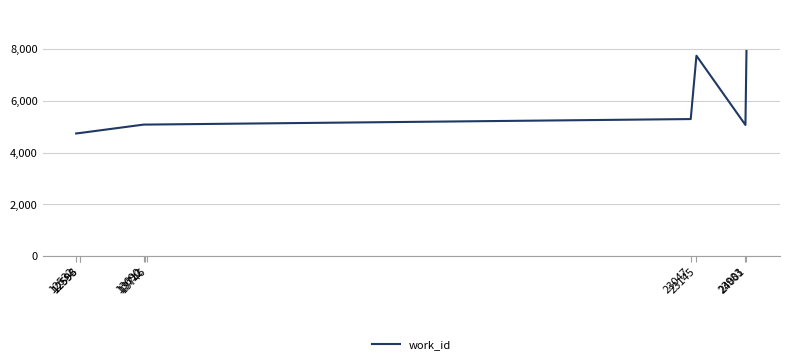

What is the difference between the maximum and minimum values?

3189